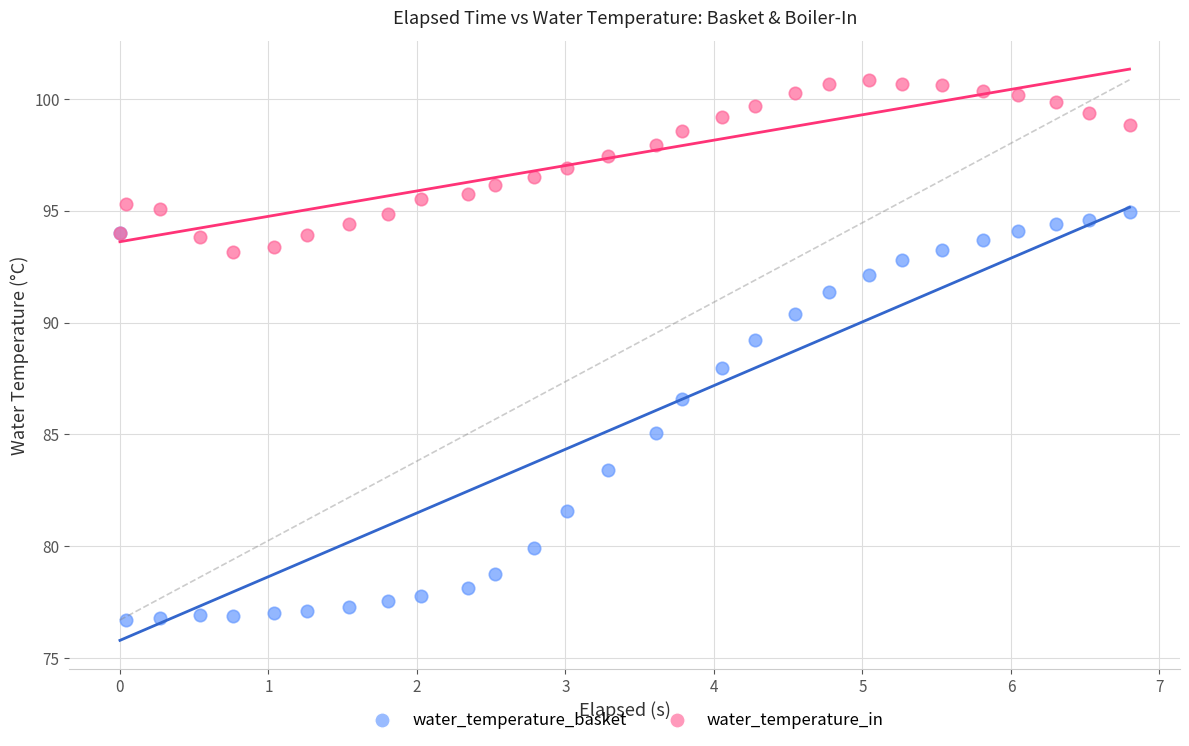

Which series has the widest spread of Y values?

water_temperature_basket